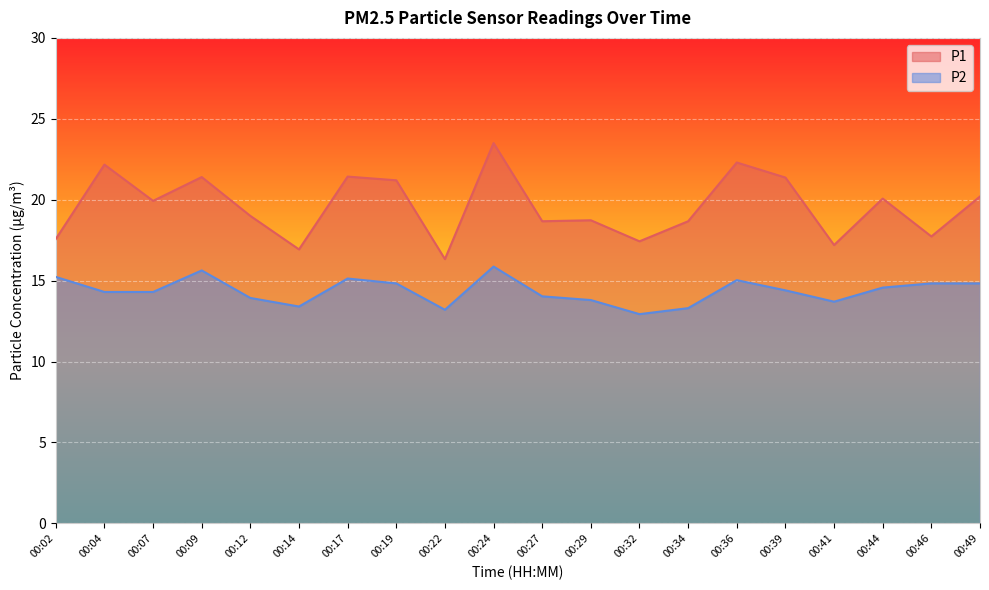

How many interior local peaks does the P1 series have?

7